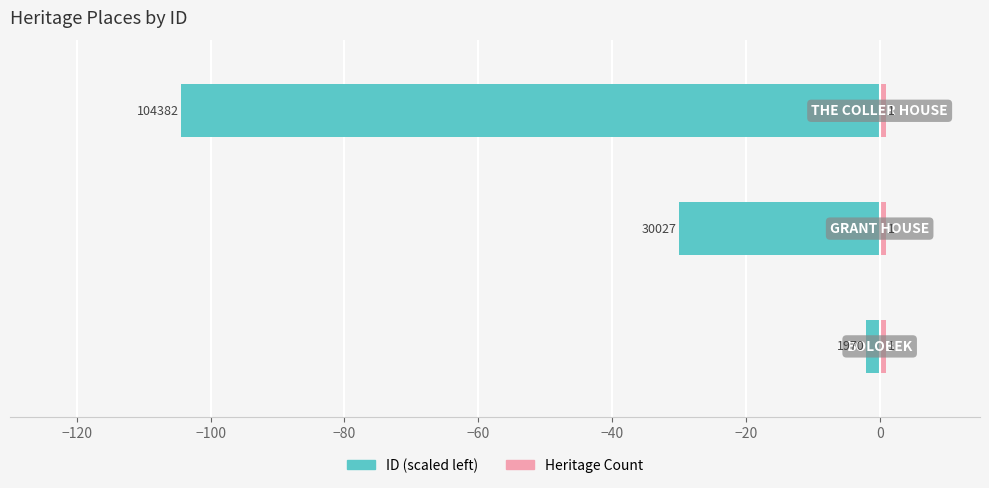

Rank the series by their maximum value, from highest to lowest.

Heritage Count, ID (scaled)